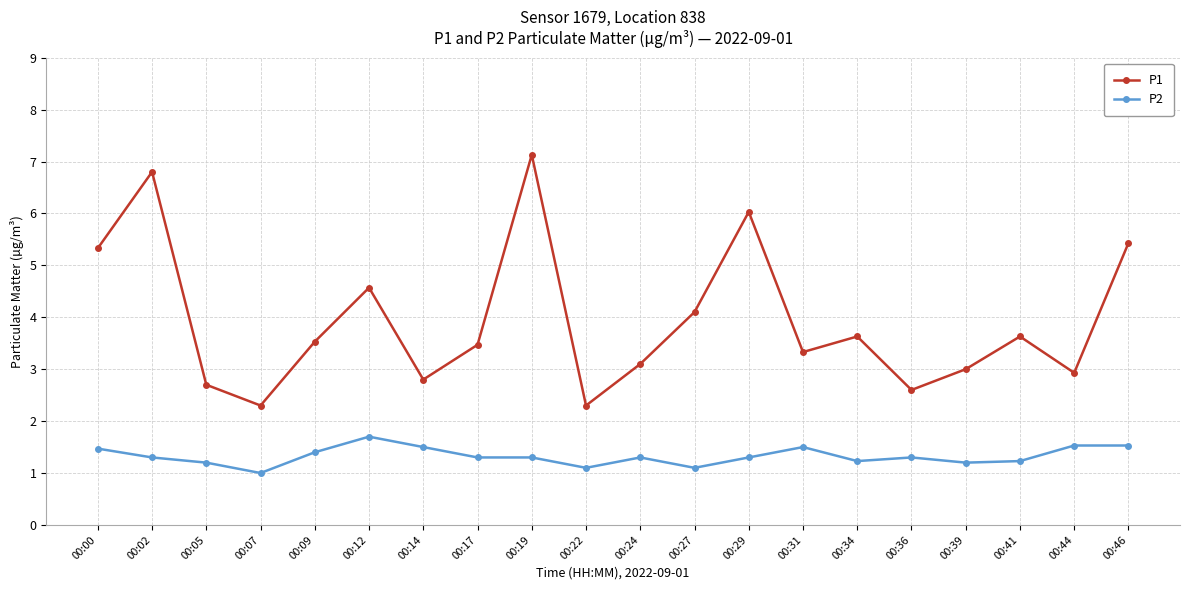

At 00:27, list the series in order from largest to smallest.

P1, P2